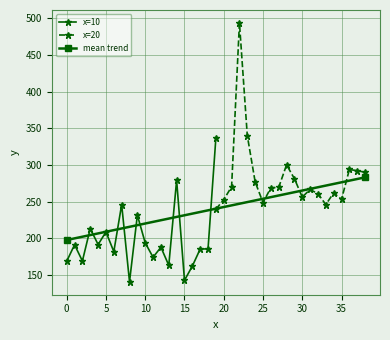

Reading left to right, extract all data points from this chart.

0=168.7	1=191.2	2=169.1	3=213.3	4=191.5	5=208.8	6=181.9	7=246.0	8=140.8	9=231.6	10=193.8	11=174.2	12=187.8	13=163.2	14=279.2	15=142.8	16=162.2	17=185.4	18=185.7	19=337.0	20=239.7	21=252.7	22=270.3	23=493.4	24=339.9	25=276.9	26=248.7	27=268.8	28=269.4	29=300.1	30=281.3	31=256.2	32=266.6	33=260.7	34=246.0	35=261.9	36=253.1	37=293.8	38=292.1	39=290.0